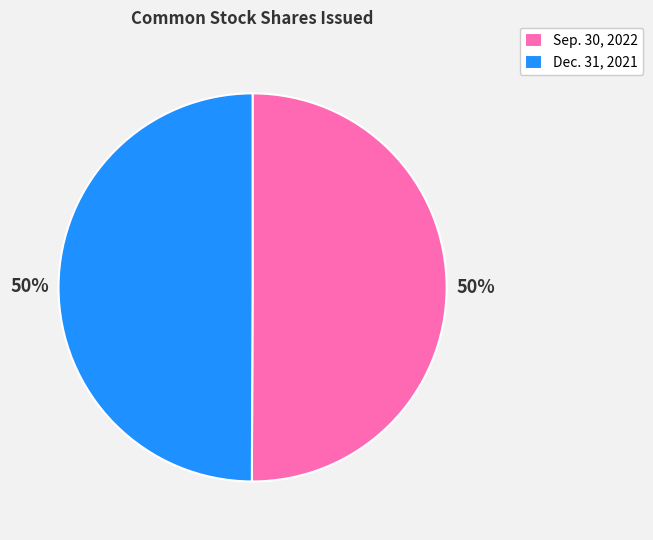

Do Sep. 30, 2022 and Dec. 31, 2021 together represent more than half of the pie?

Yes